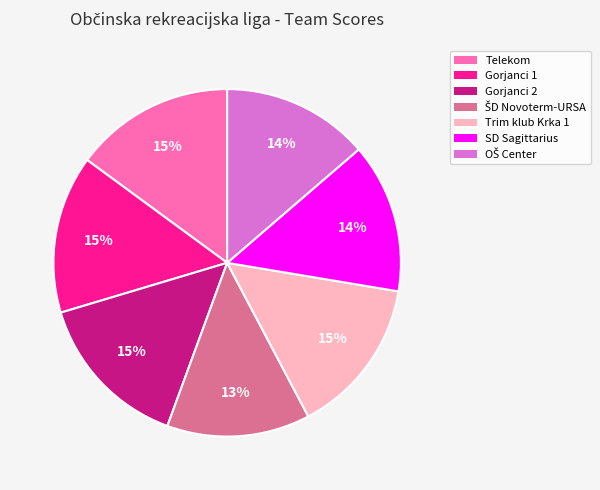

Count the number of slices in the pie.

7